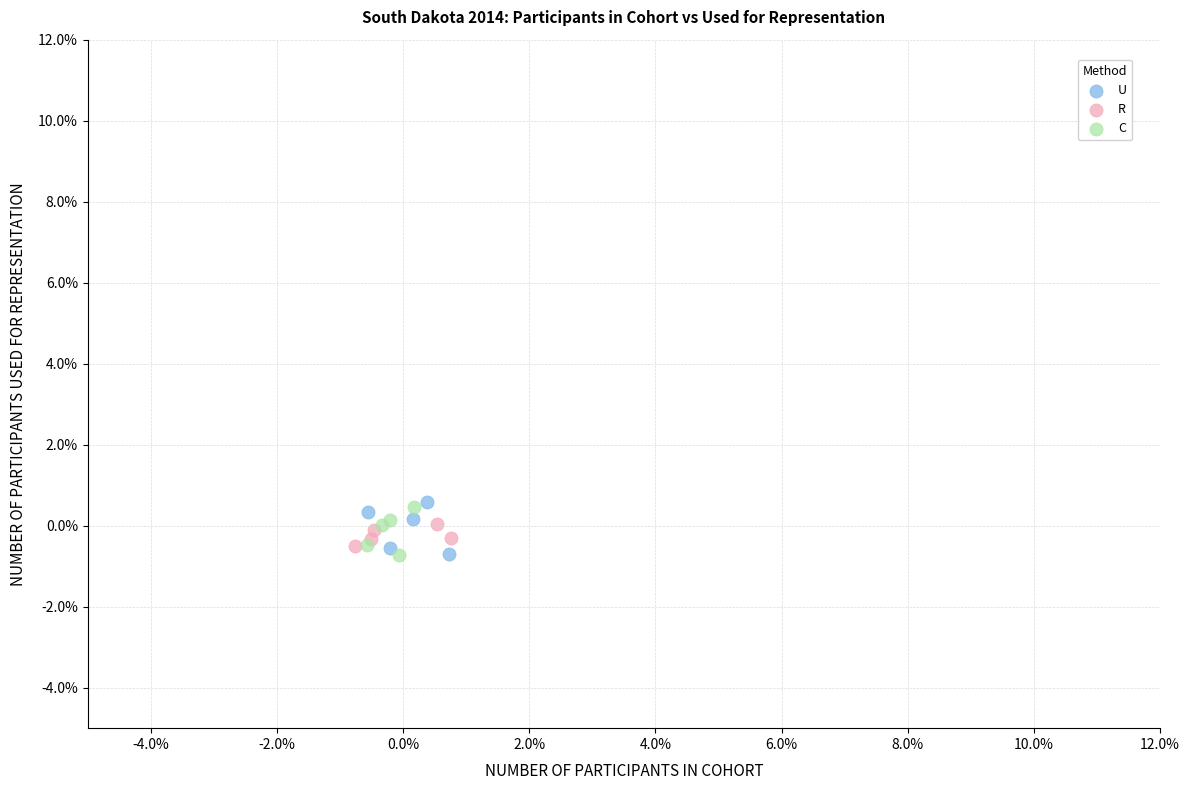

What are all the series names shown in the legend?

U, R, C